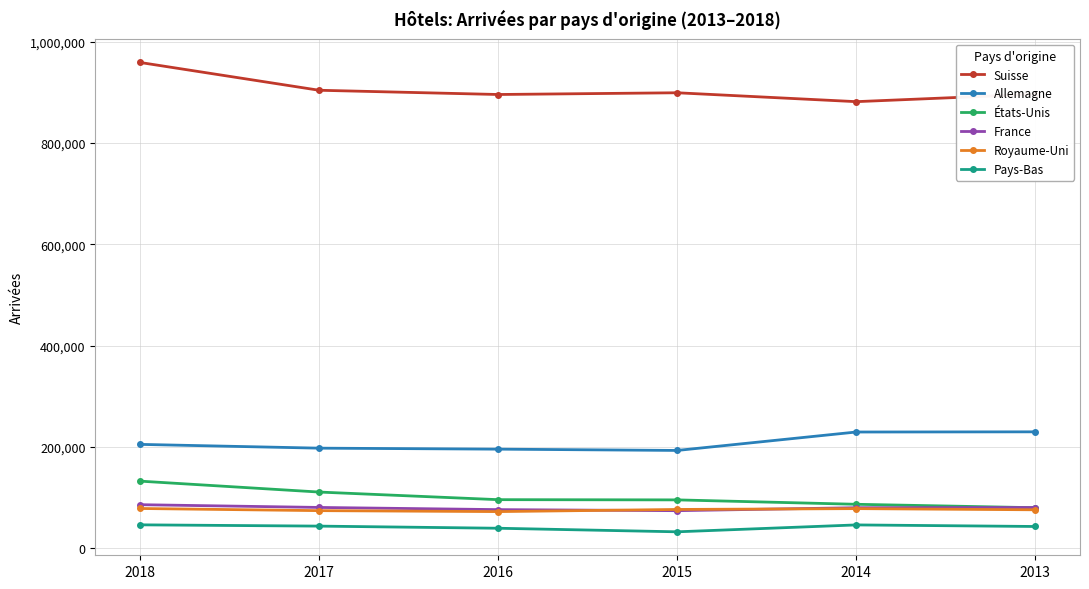

What is the value of the Suisse point at the 2nd from the left?

904000